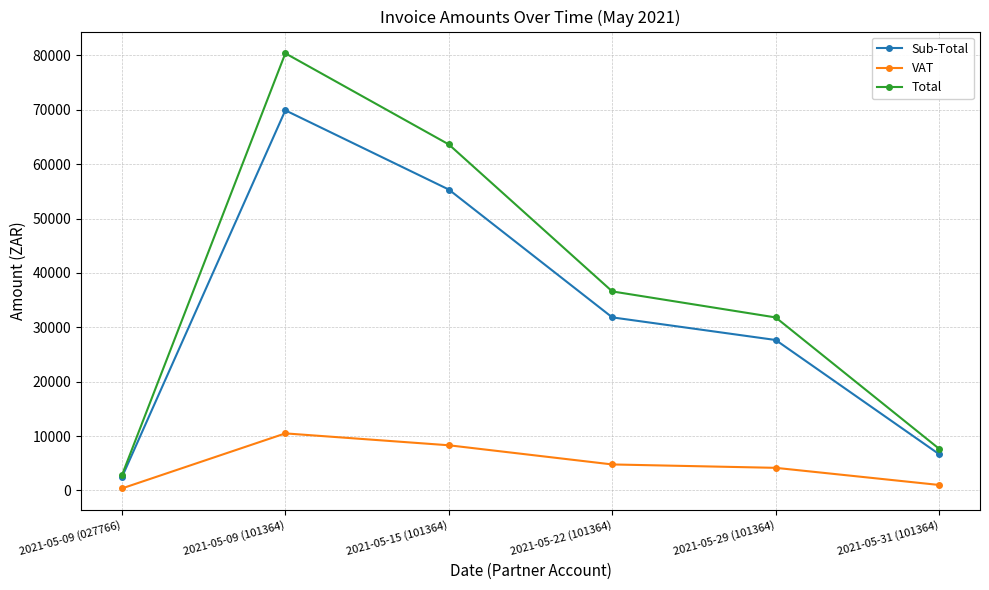

Count the number of categories in the chart.

6